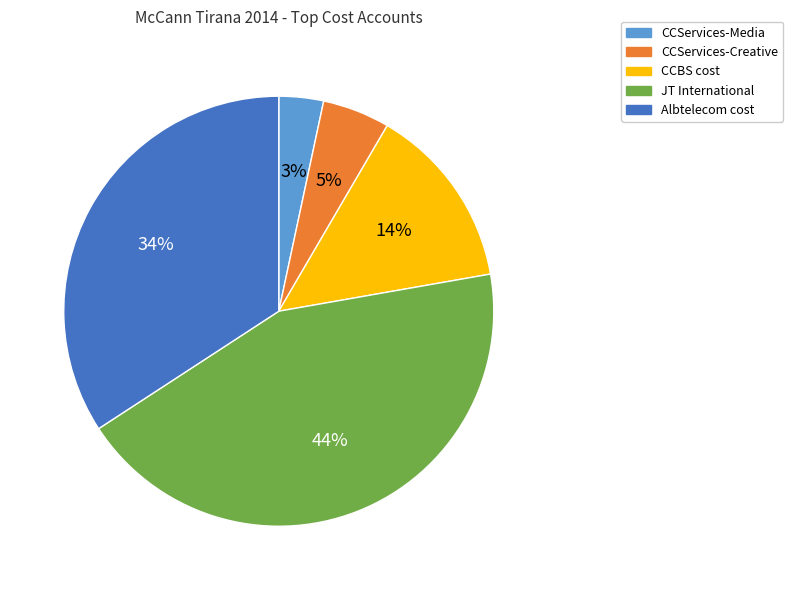

To the nearest percent, what is the average slice percentage?

20%